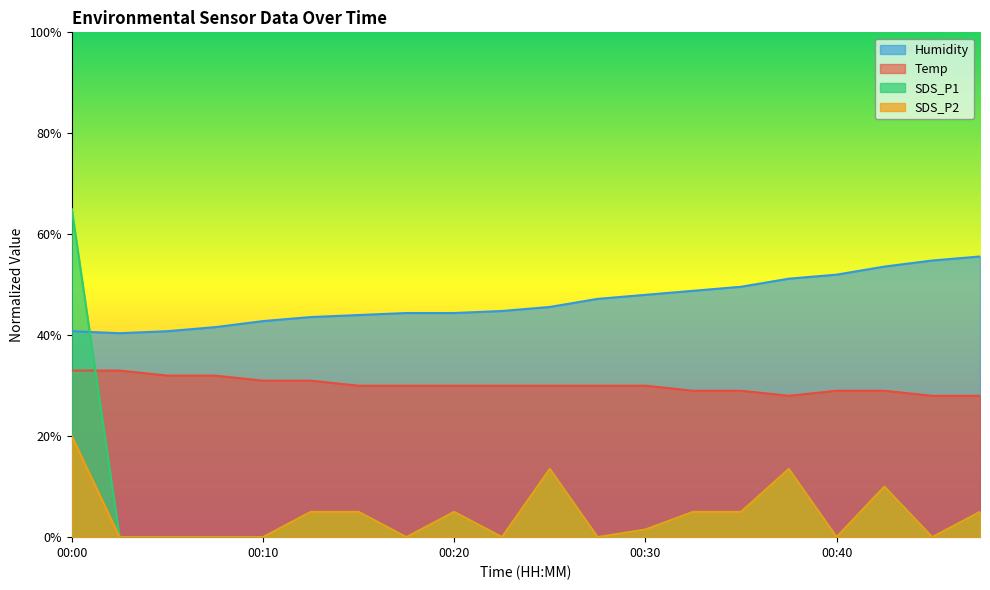

In Humidity, how many points are lower than both neighbors (excluding endpoints)?

1